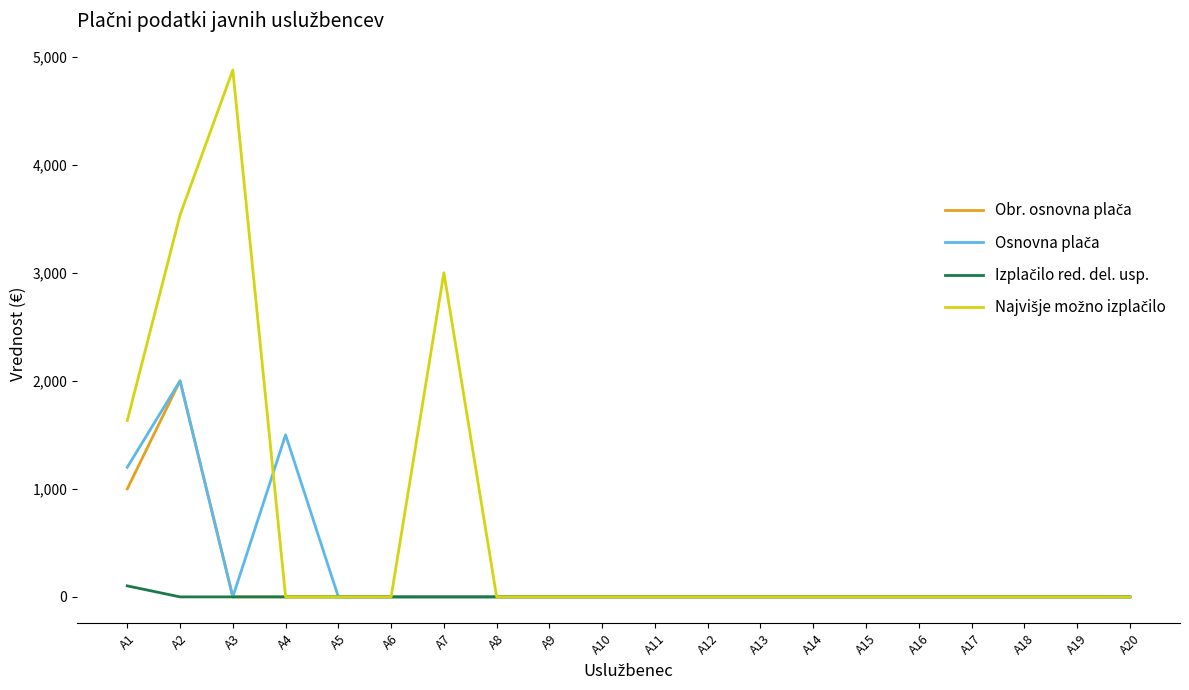

At which category is the sum across all series the highest?

A2